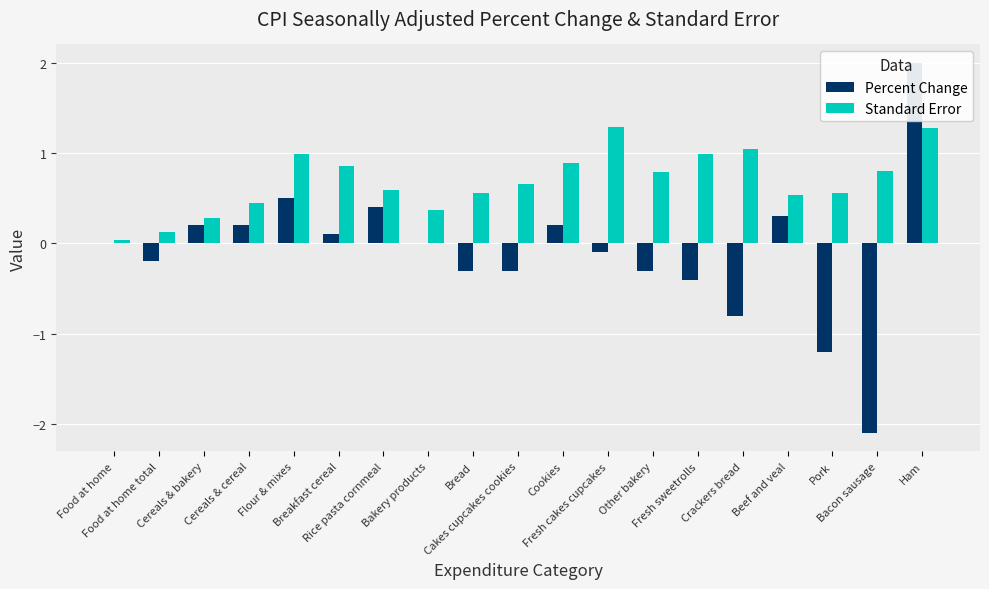

At which label is Standard Error closest to 0?

Food at home